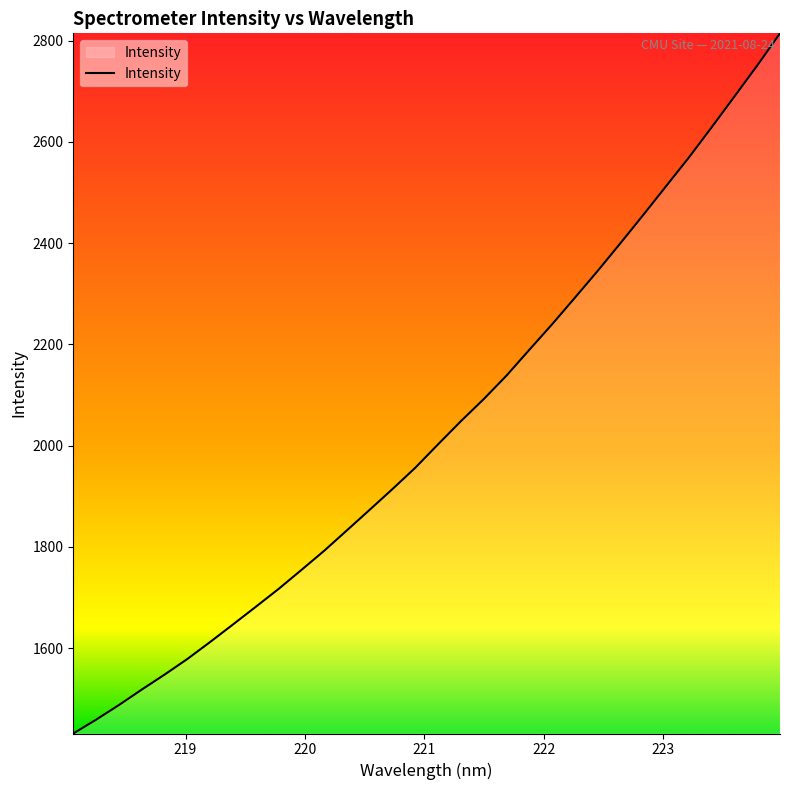

What is the minimum value shown in the chart?

1431.3